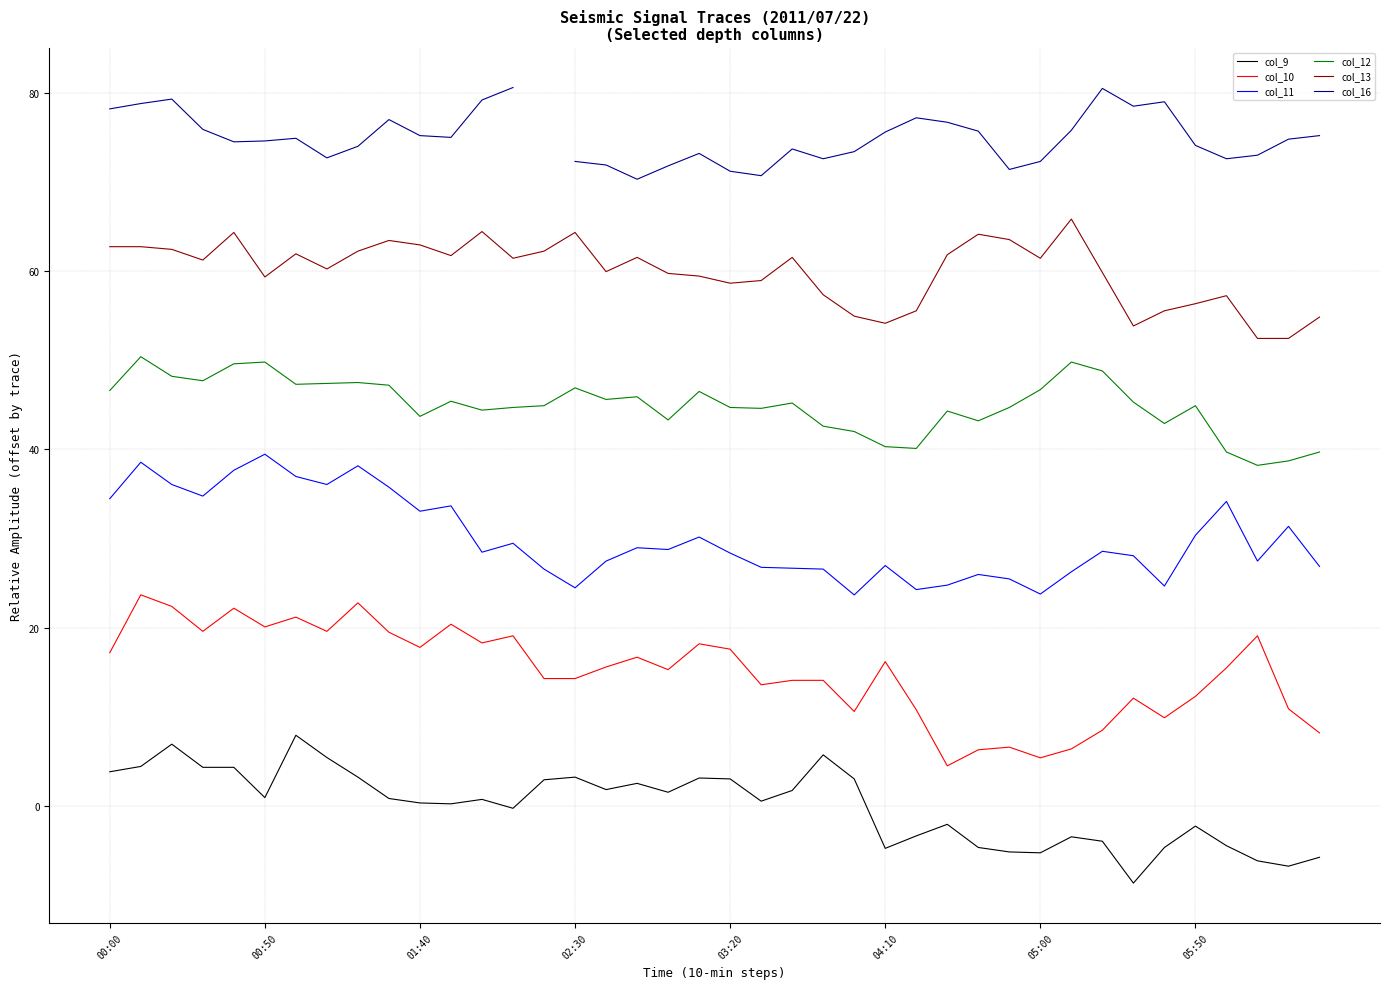

Which series has the widest spread of values?

col_10